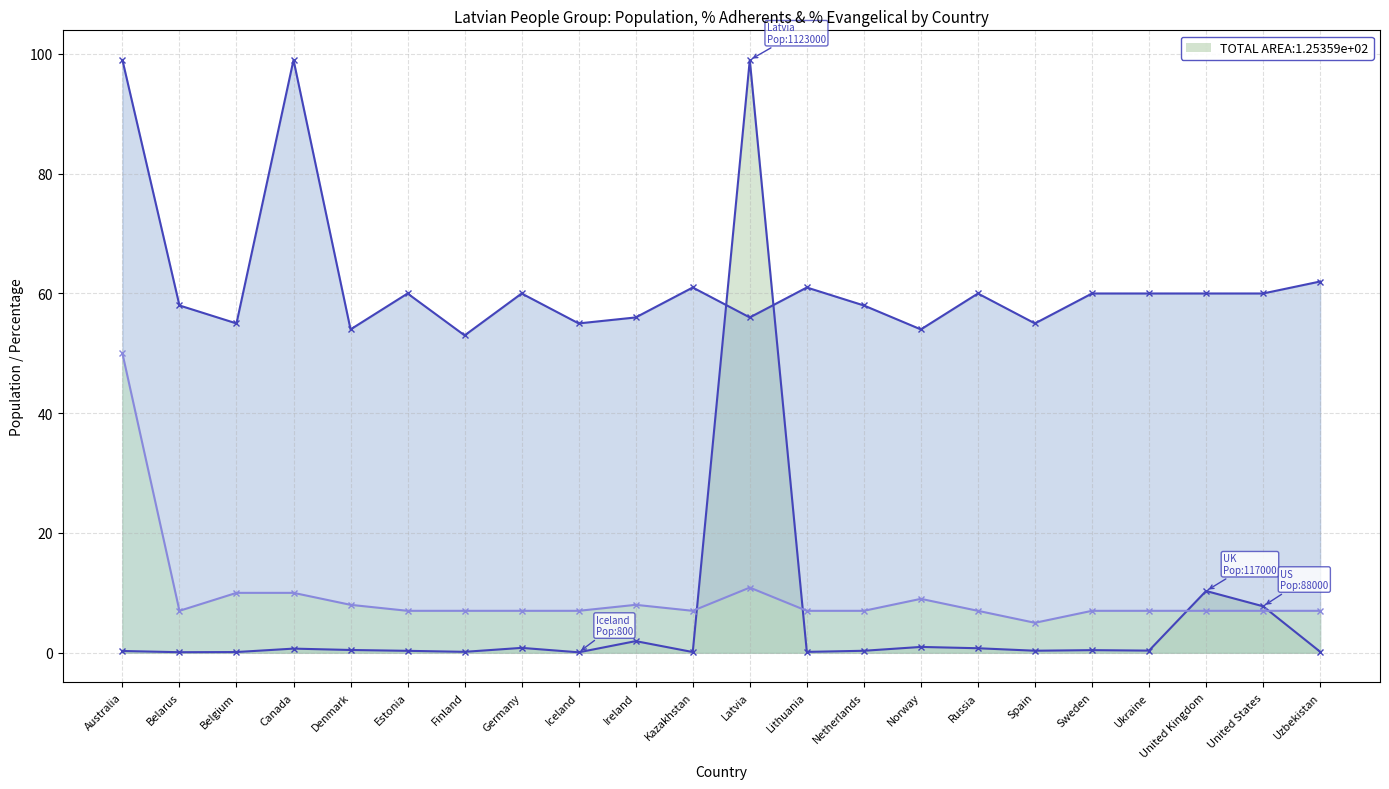

True or false: PercentEvangelical and Population cross at least once.

True